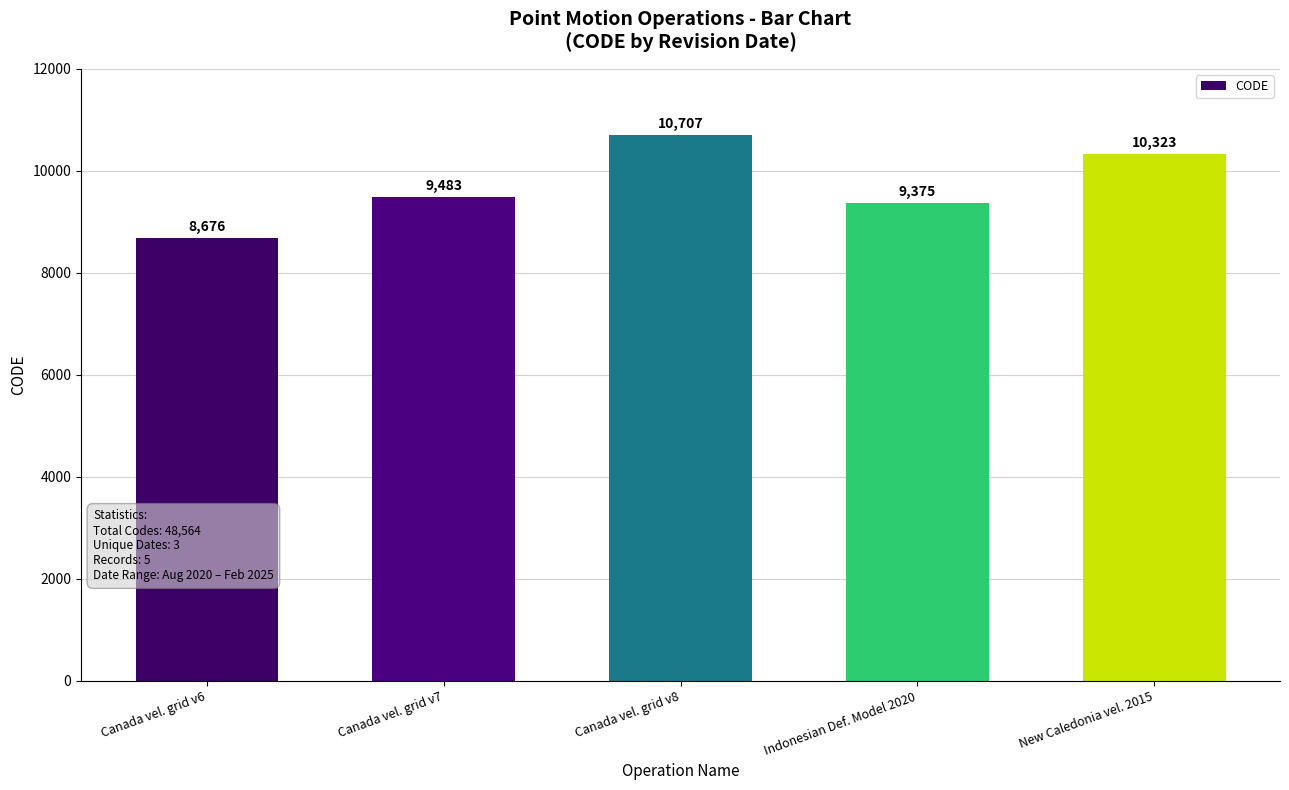

Rank the categories by value from highest to lowest.

Canada vel. grid v8, New Caledonia vel. 2015, Canada vel. grid v7, Indonesian Def. Model 2020, Canada vel. grid v6